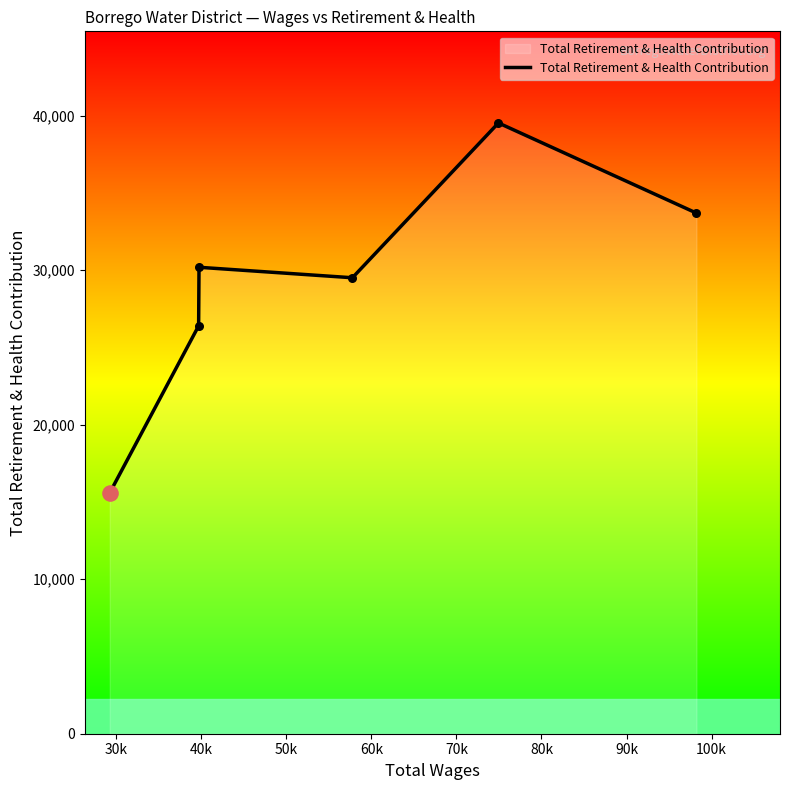

What is the difference between the maximum and minimum values?

23944